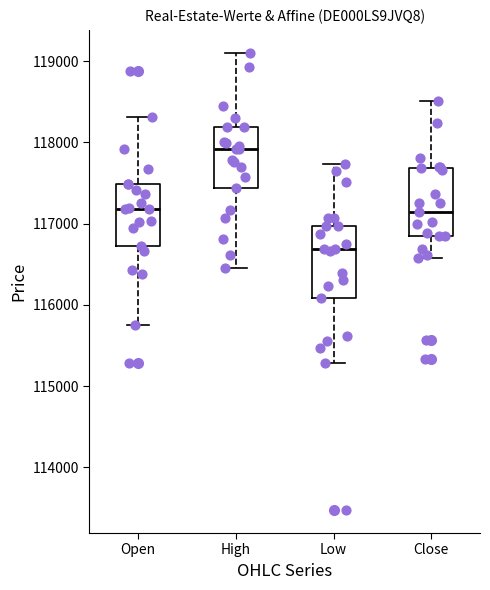

Where is the lower edge of the box for Low on the y-axis? The values are not printed on the chart, so give them approximately, as read against the axis.

116100